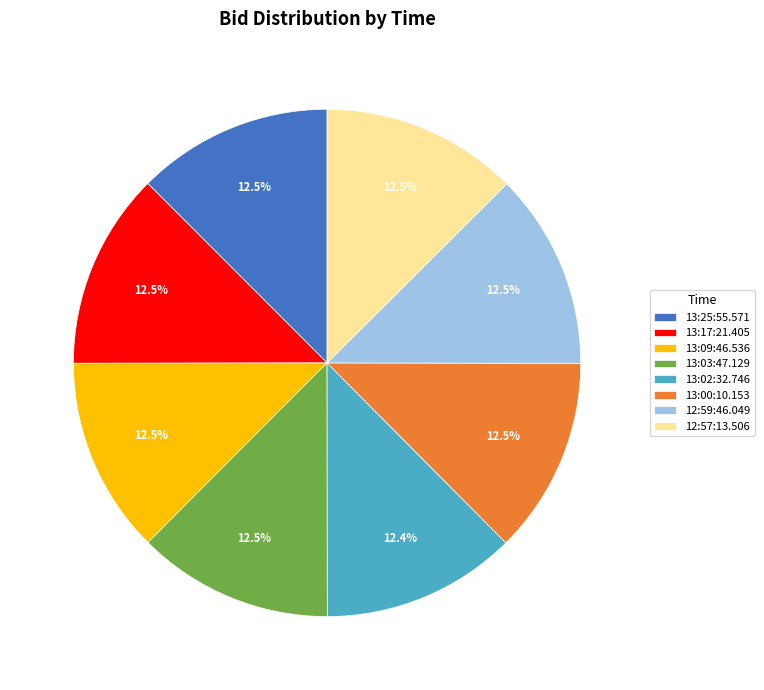

Combined, do 12:57:13.506 and 13:25:55.571 account for over 50%?

No